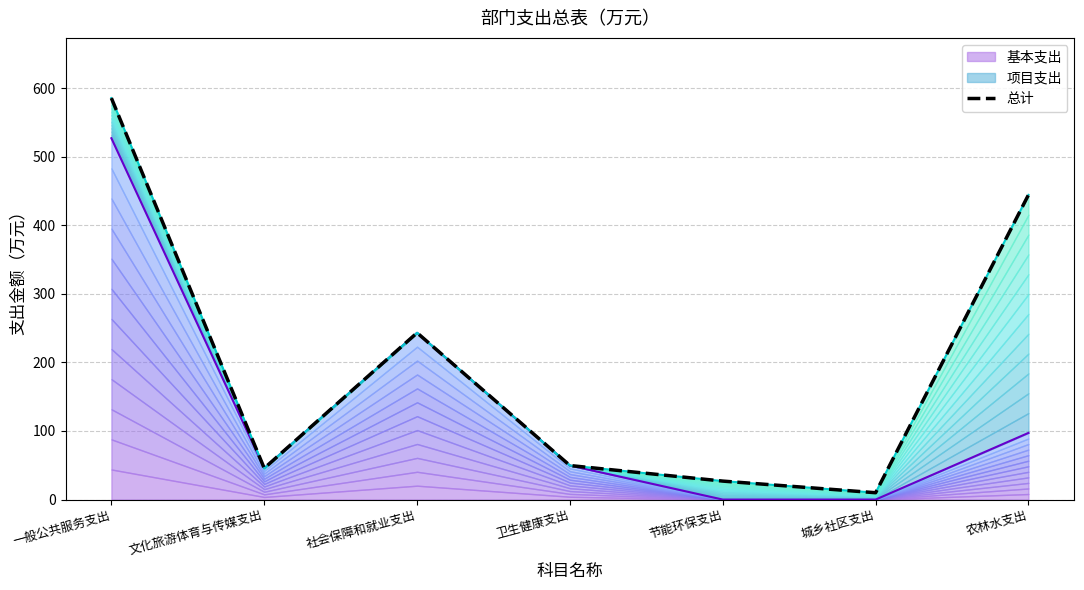

How many interior local valleys (lower than both neighbors) does the data have?

2